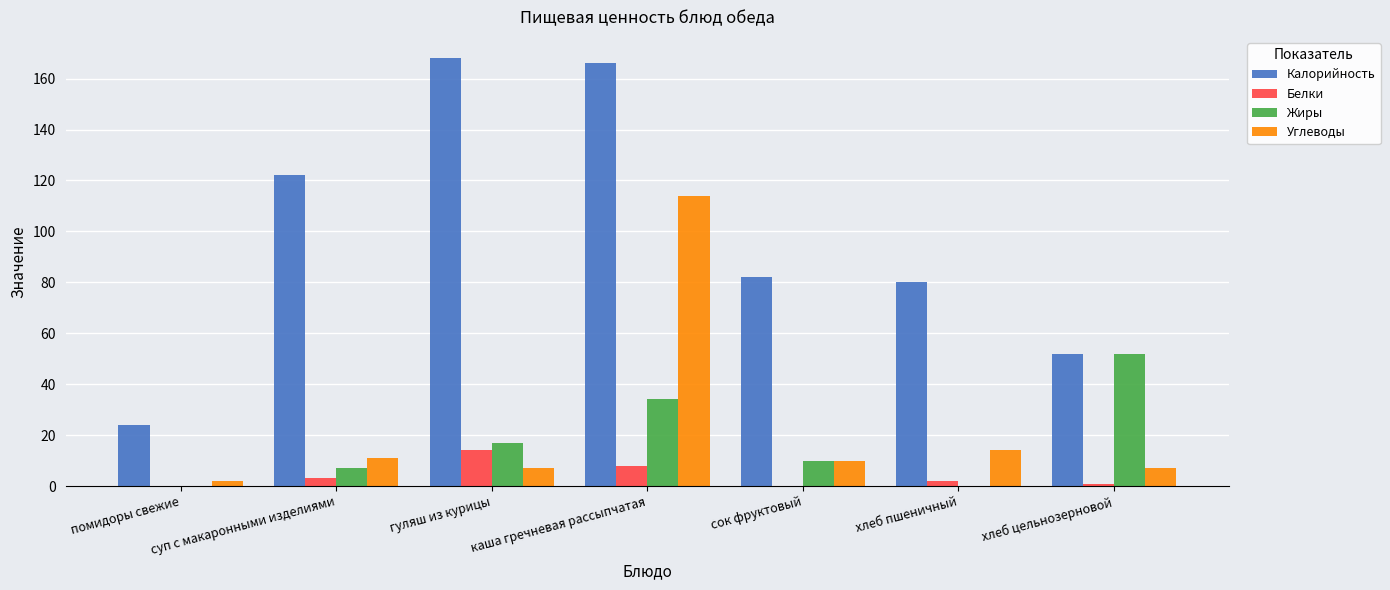

What is the maximum value shown in the chart?

168.0